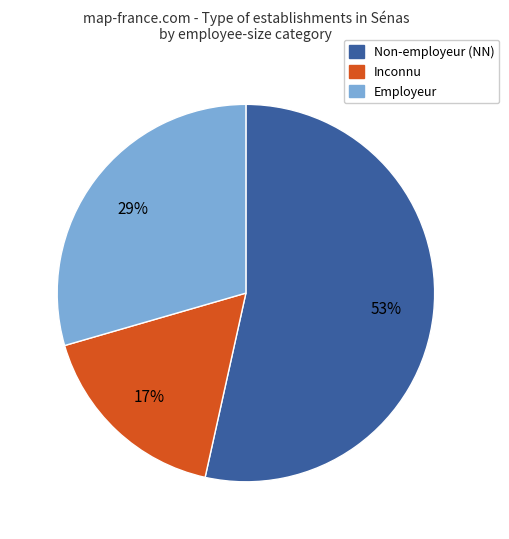

Does any single category account for the majority?

Yes